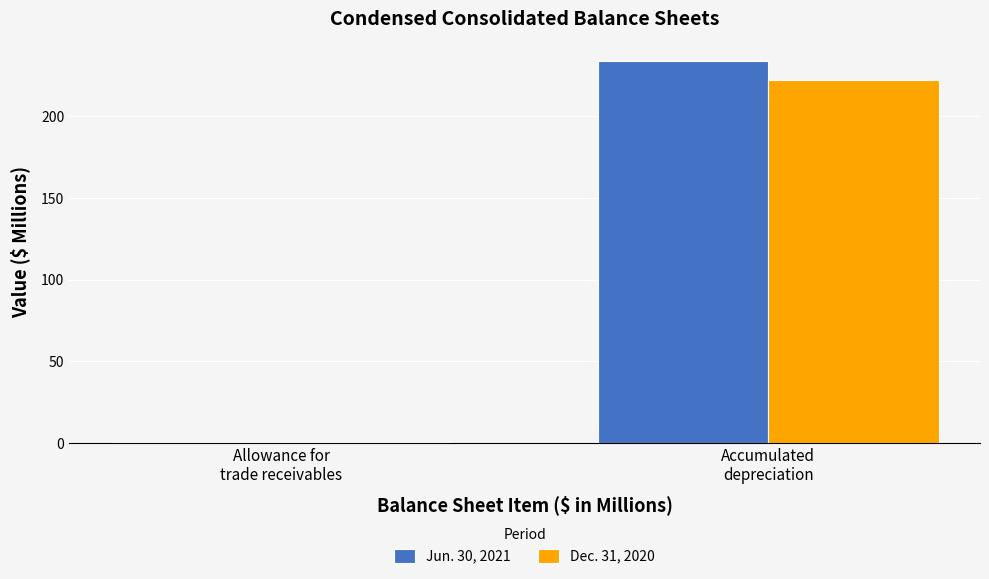

What is the maximum value shown in the chart?

234.1